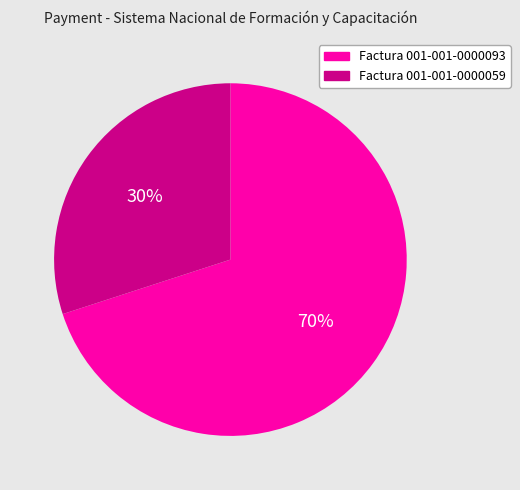

How many segments does this pie chart have?

2